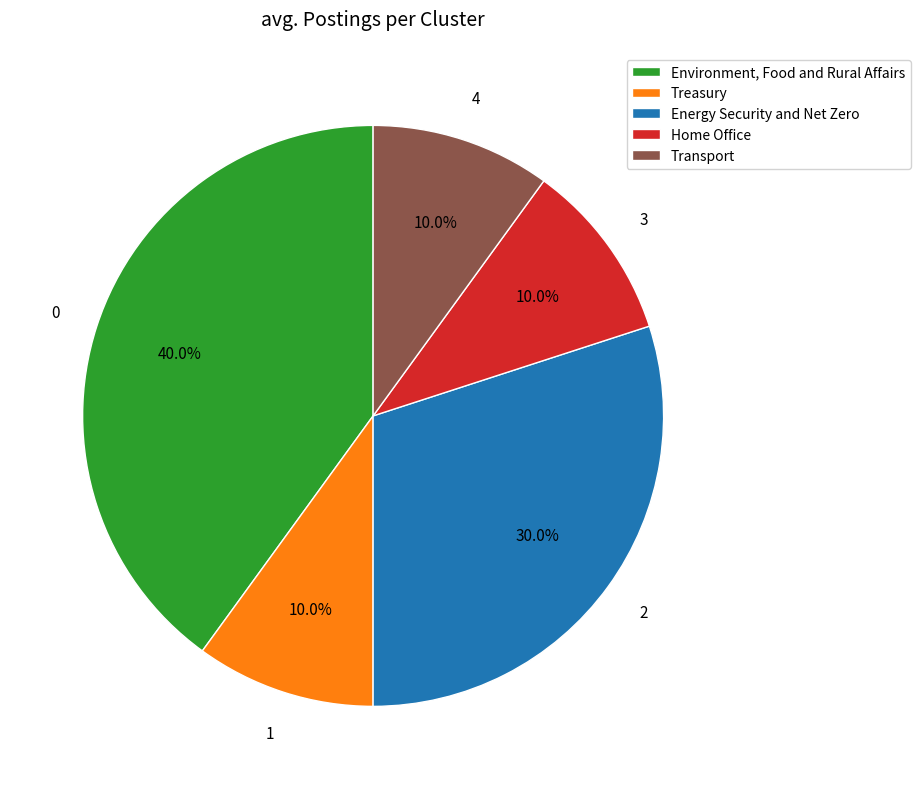

Which has a higher value, Environment, Food and Rural Affairs or Treasury?

Environment, Food and Rural Affairs